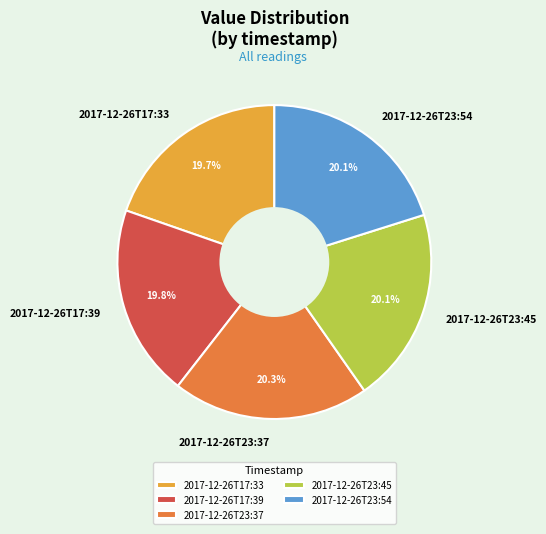

True or false: 2017-12-26T23:54 accounts for 20% of the total.

True